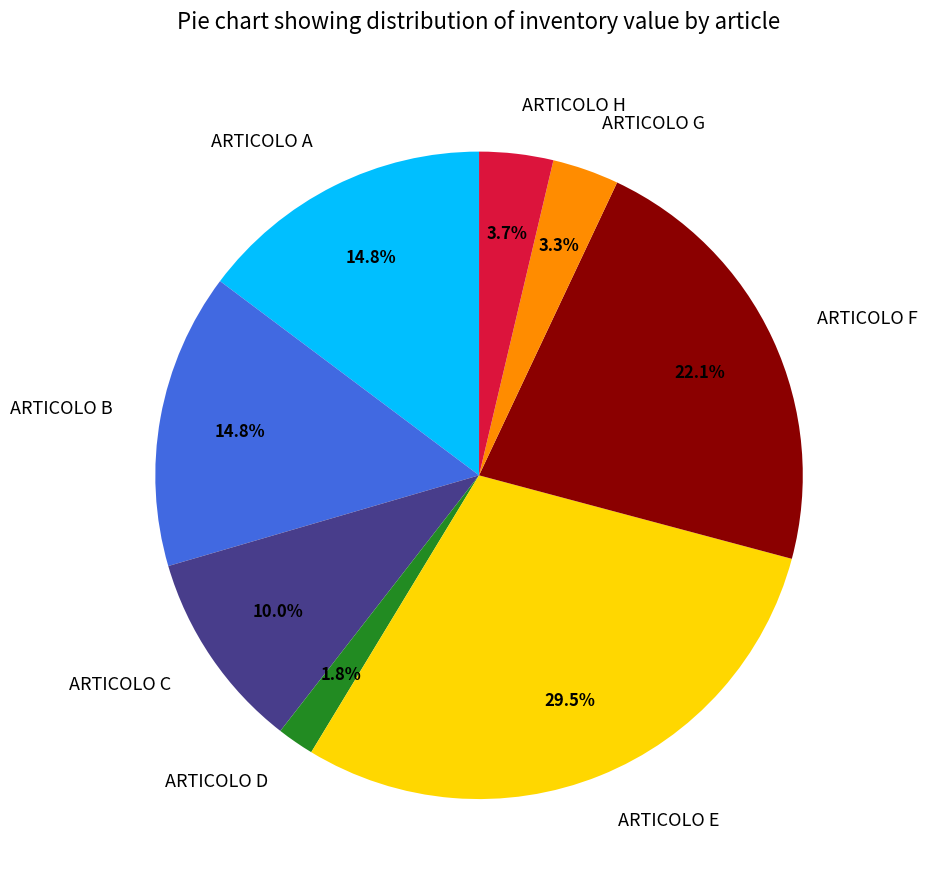

How many slices are in this pie chart?

8